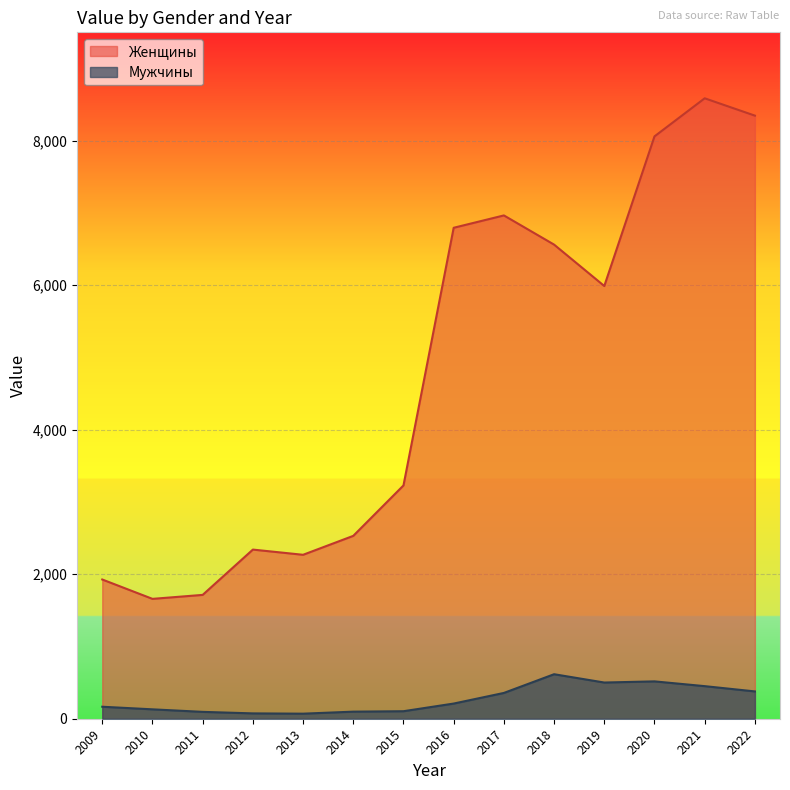

Reading right to left, list all the values displayed in this chart.

Женщины: 8347	8587	8060	5989	6562	6966	6795	3229	2531	2269	2341	1714	1659	1927
Мужчины: 378	451	517	501	616	357	210	104	98	70	74	95	130	166